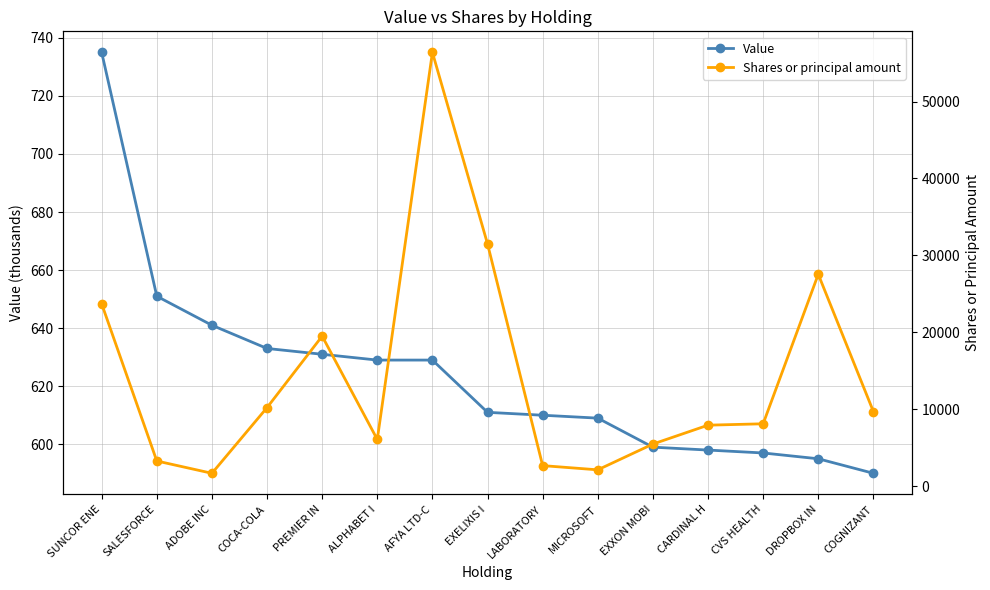

Reading left to right, extract all data points from this chart.

Value: SUNCOR ENE=735	SALESFORCE=651	ADOBE INC=641	COCA-COLA=633	PREMIER IN=631	ALPHABET I=629	AFYA LTD-C=629	EXELIXIS I=611	LABORATORY=610	MICROSOFT=609	EXXON MOBI=599	CARDINAL H=598	CVS HEALTH=597	DROPBOX IN=595	COGNIZANT=590
Shares or principal amount: SUNCOR ENE=23700	SALESFORCE=3261	ADOBE INC=1663	COCA-COLA=10206	PREMIER IN=19500	ALPHABET I=6061	AFYA LTD-C=56400	EXELIXIS I=31493	LABORATORY=2660	MICROSOFT=2112	EXXON MOBI=5466	CARDINAL H=7920	CVS HEALTH=8100	DROPBOX IN=27542	COGNIZANT=9691